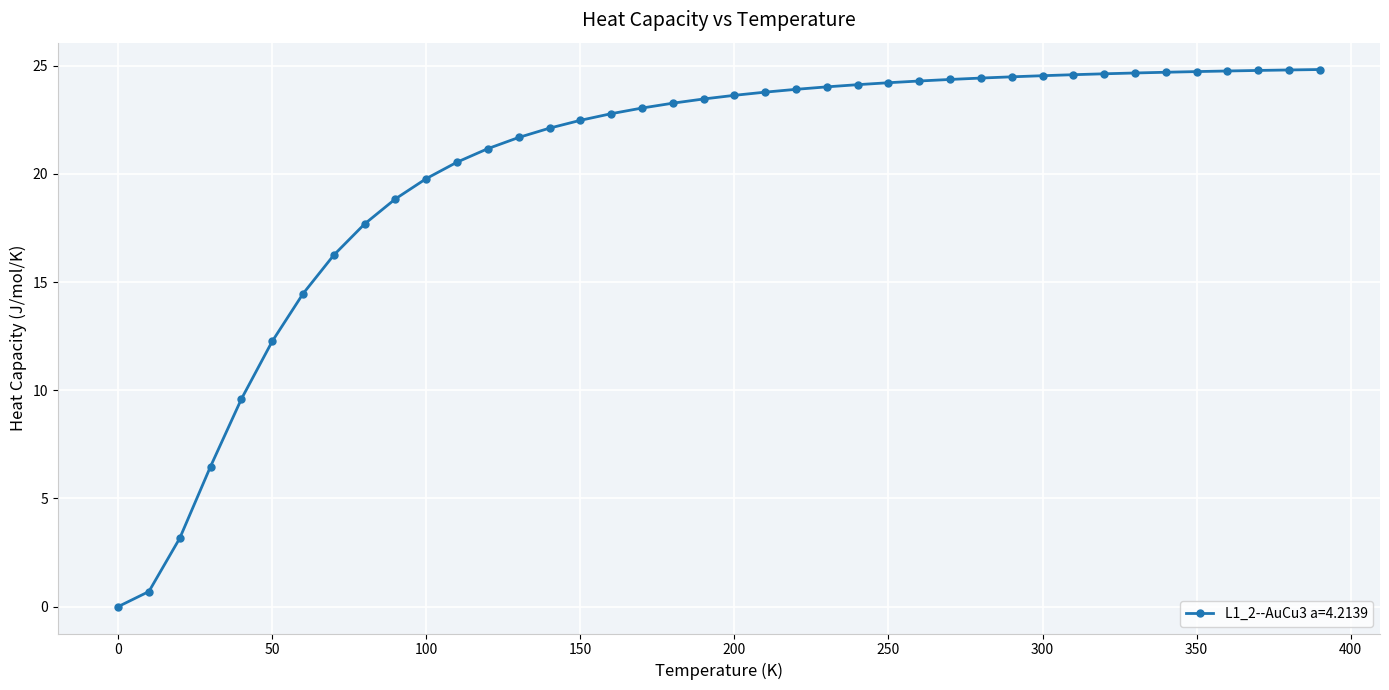

What is the greatest value displayed?

24.8